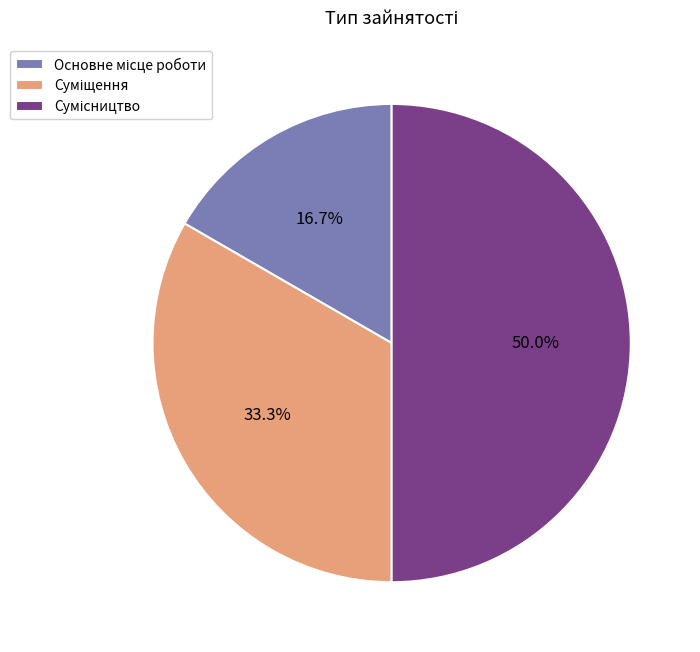

How many slices are in this pie chart?

3